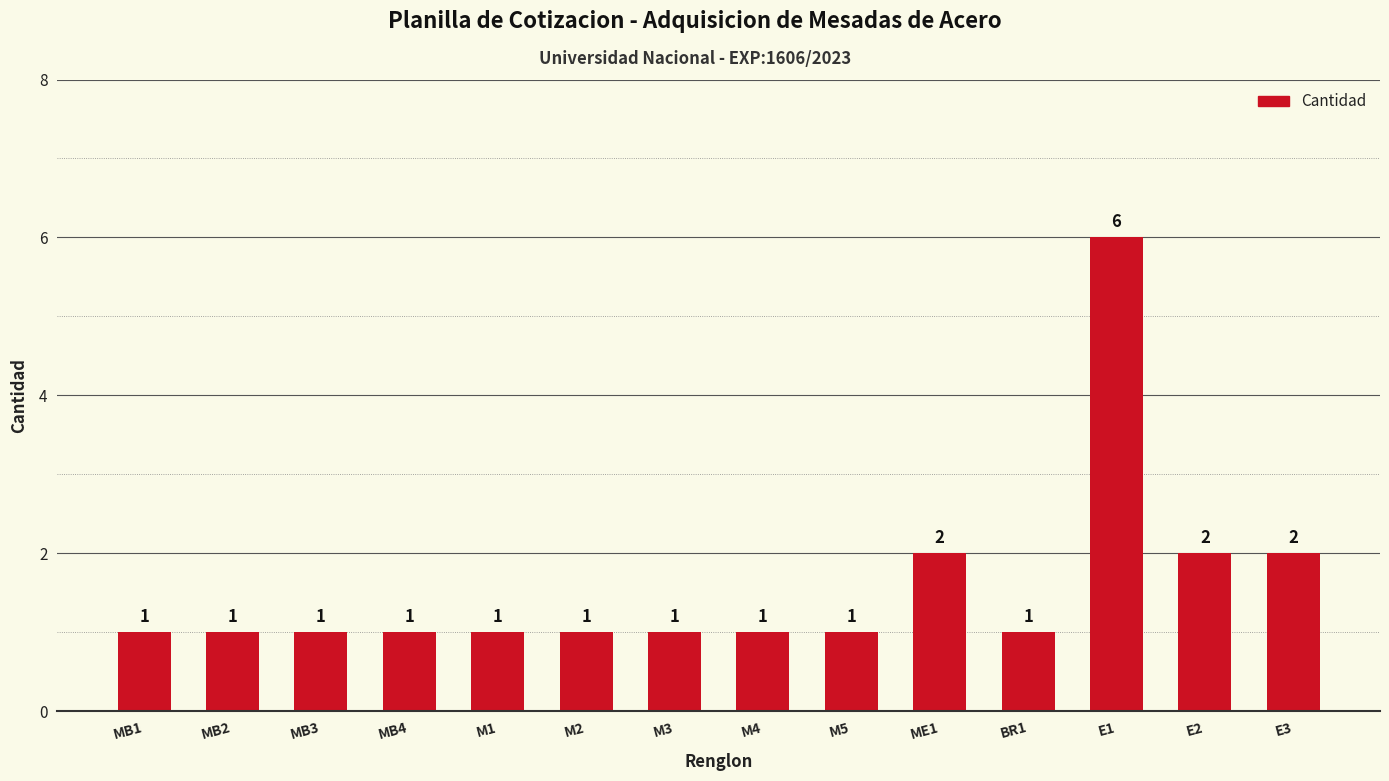

Does the chart contain any negative values?

No